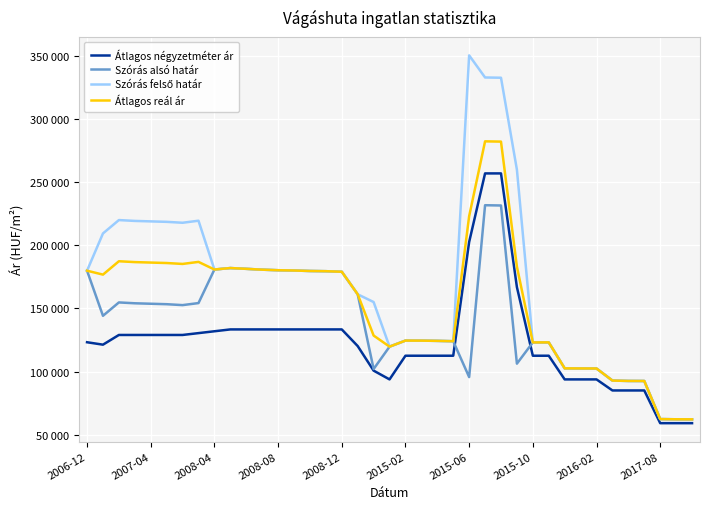

Which series has the largest range (max minus min)?

Szórás felső határ